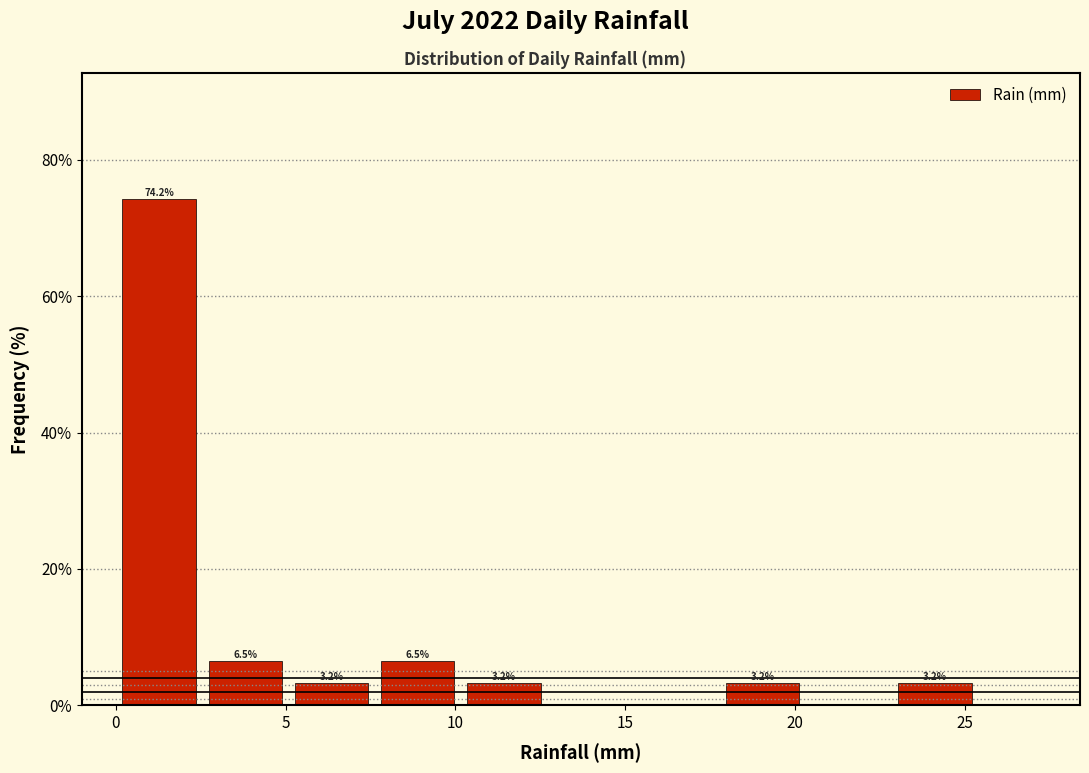

Over which range of the x-axis is the bar tallest?

0.0 to 2.5